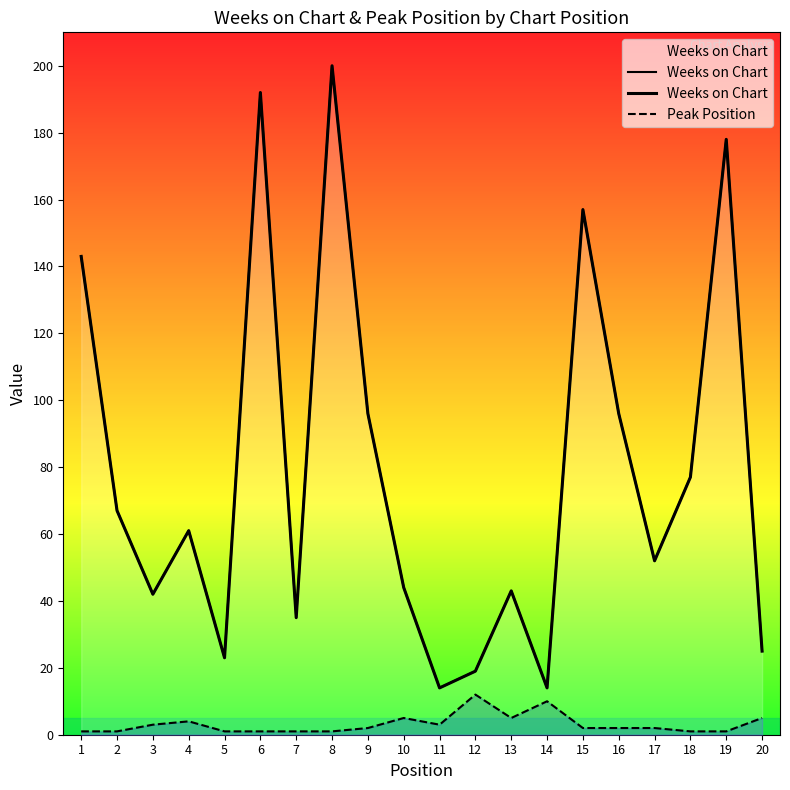

What is the sum of the Peak Position values at 11 and 10?

8